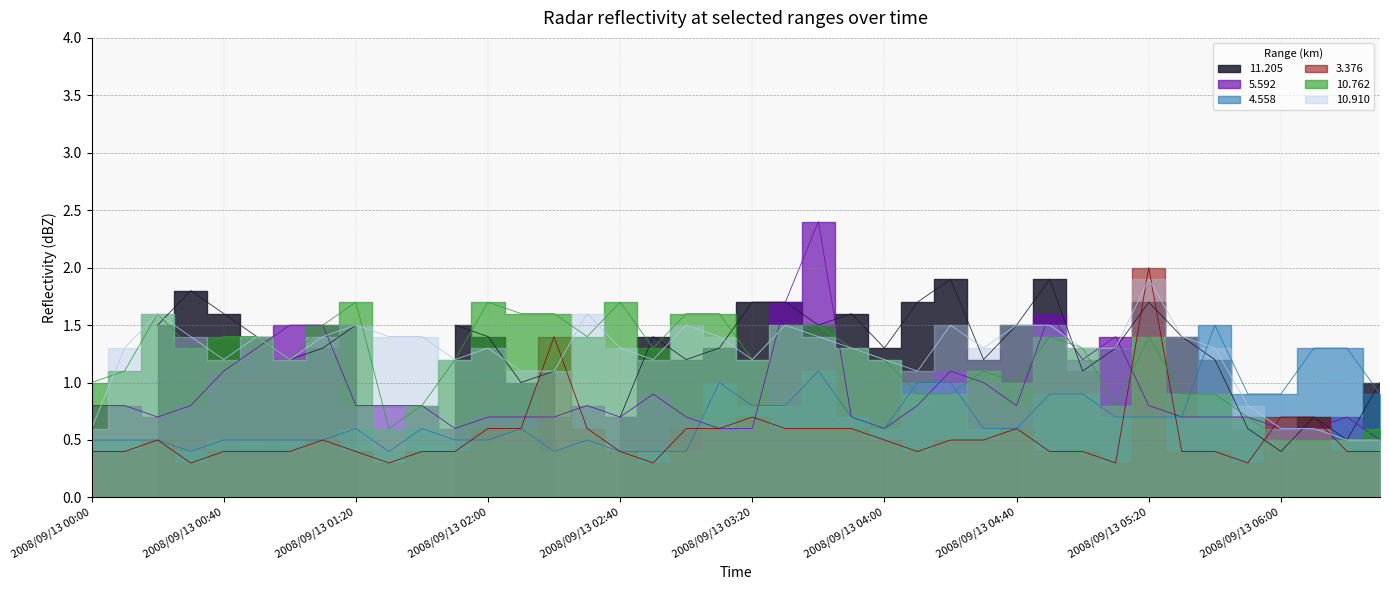

What is the highest value of the 3.376 series?

2.0